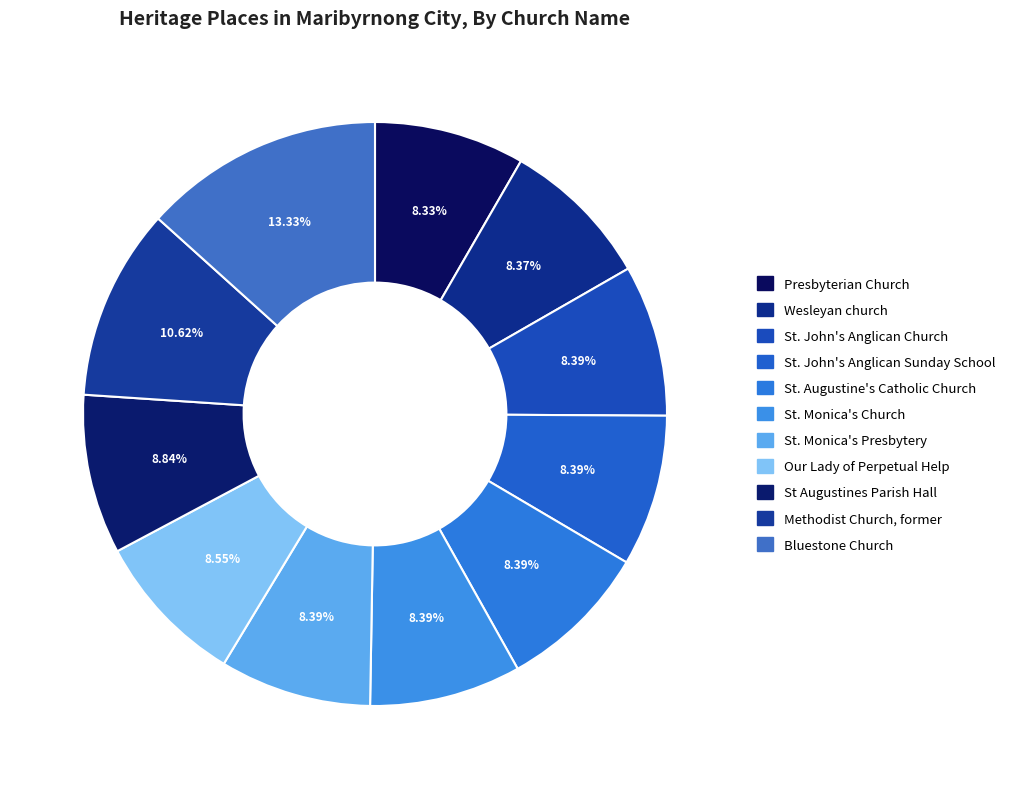

True or false: St. Monica's Church accounts for 20% of the total.

False